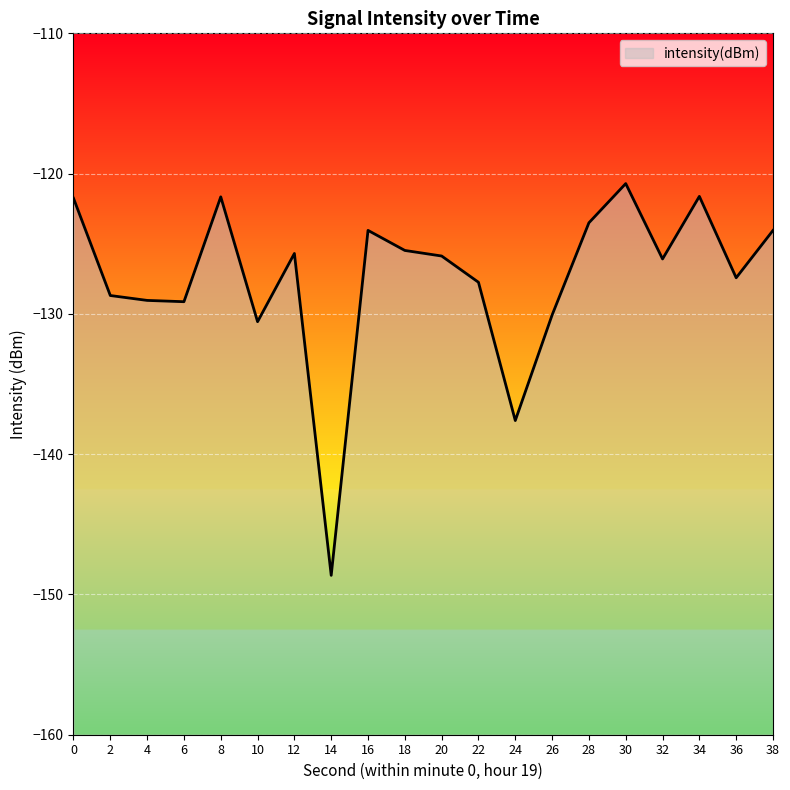

At which category does the data reach its first local valley?

6